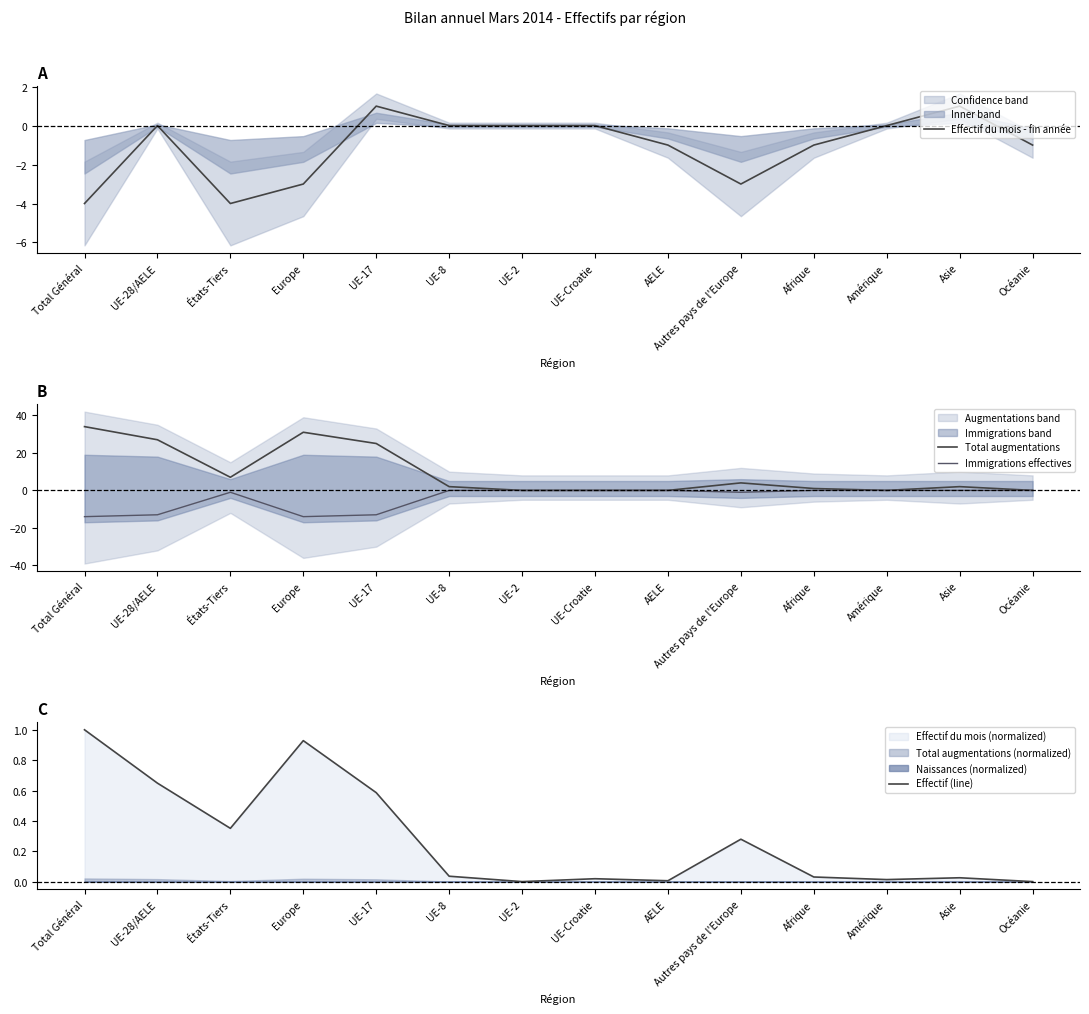

How many interior local peaks does the Total augmentations series have?

3